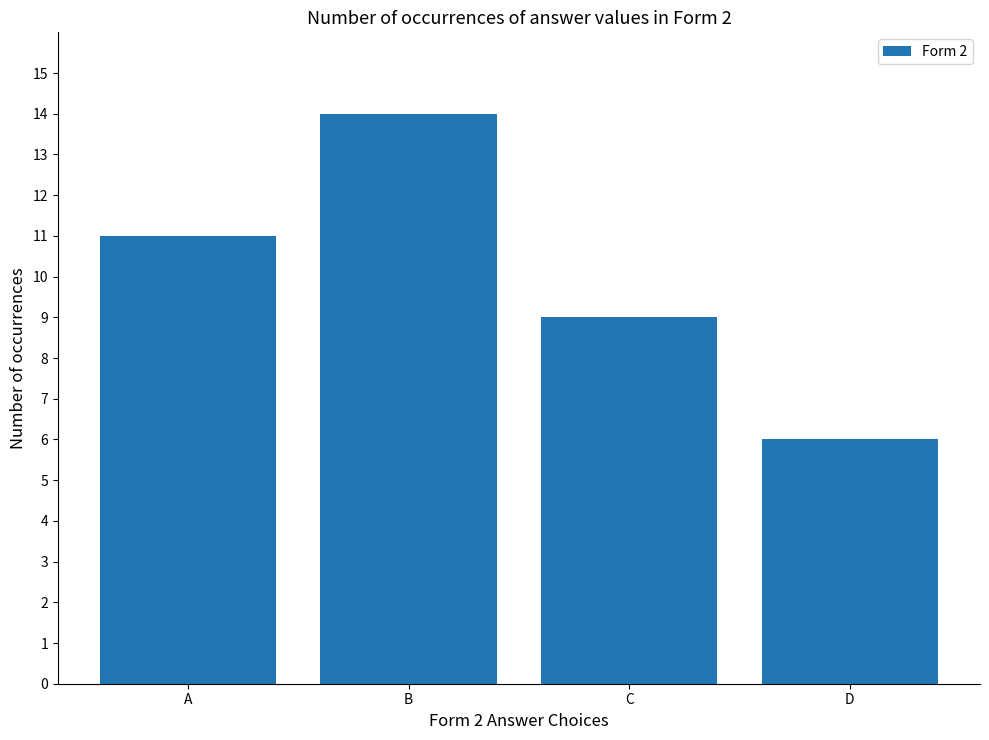

How many values are between 9 and 14?

3